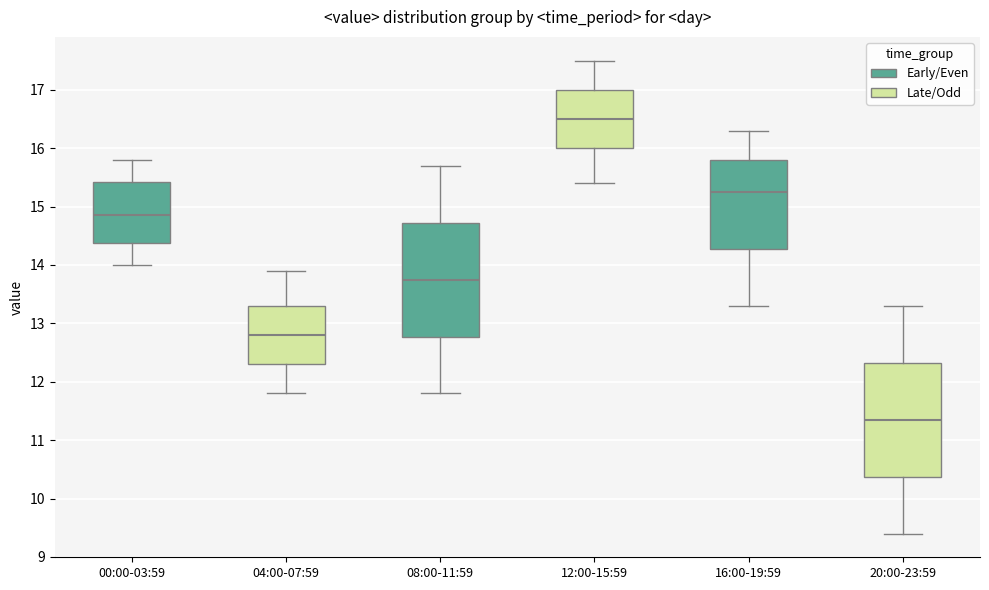

Where does the median line of the box for 12:00-15:59 sit on the y-axis? The values are not printed on the chart, so give them approximately, as read against the axis.

16.5